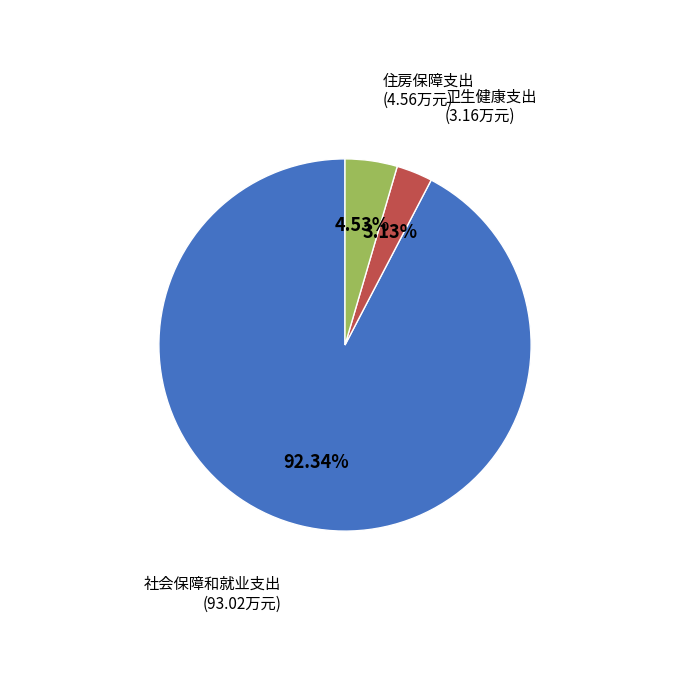

Is there any slice that represents more than half of the pie?

Yes